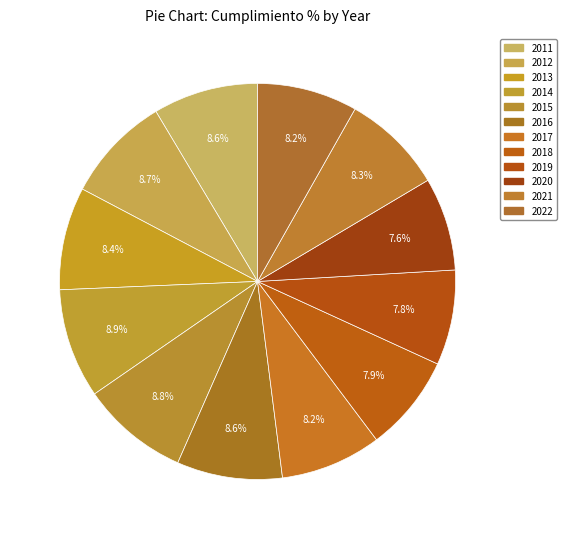

Does any single category account for the majority?

No